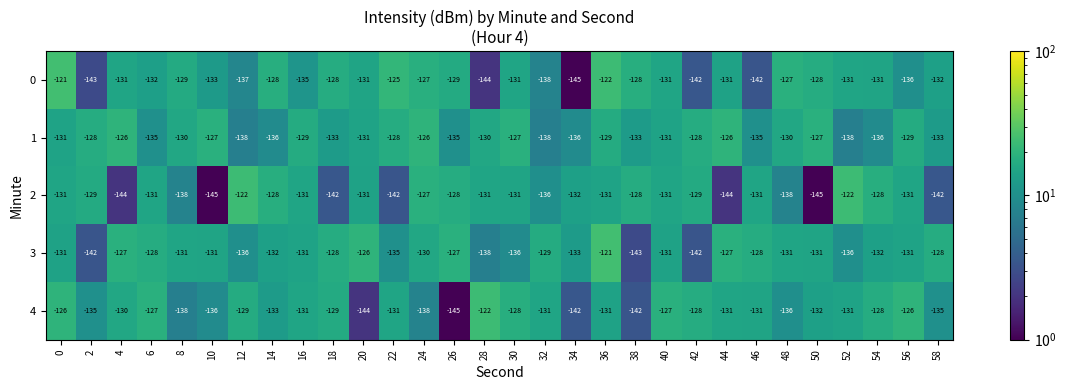

The 0 series shows -128 at 18. True or false?

True